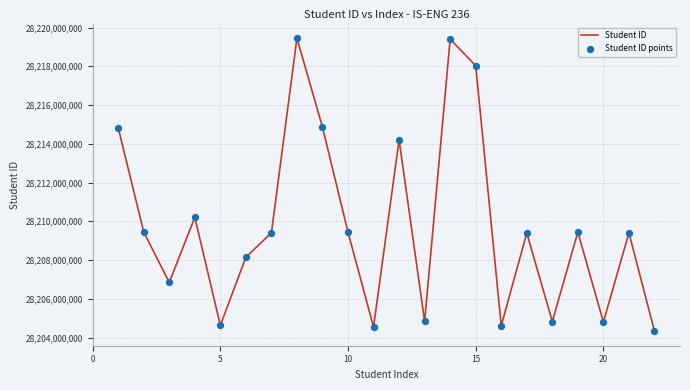

What is the smallest value displayed?

28204335152